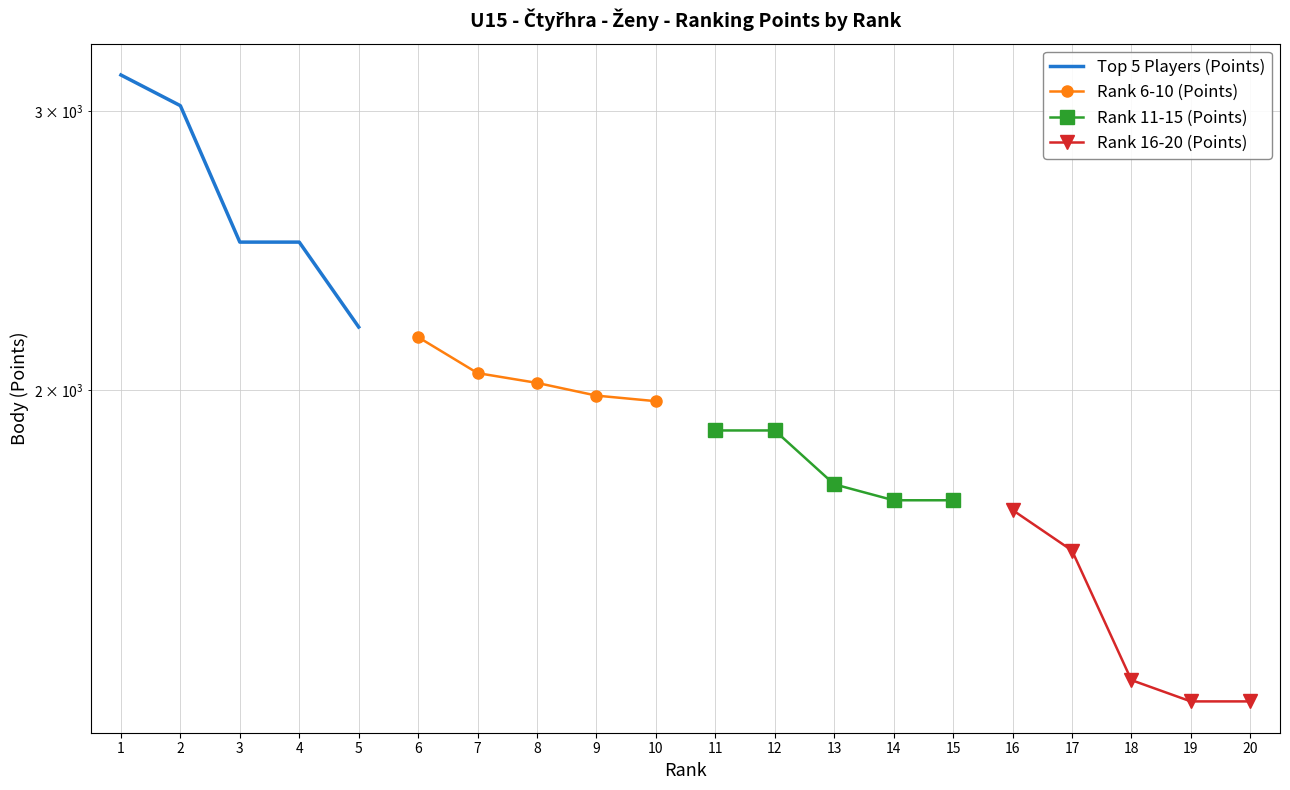

How many series are shown in this chart?

4